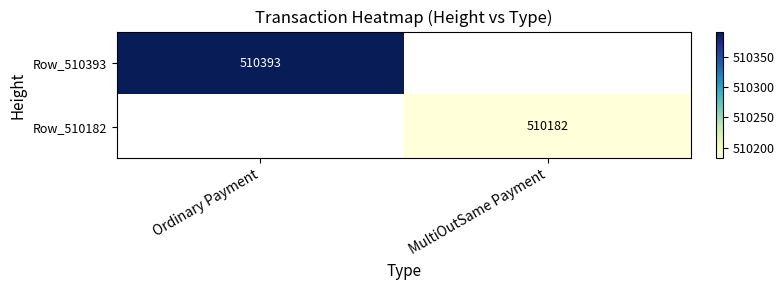

Which label corresponds to the largest value in the chart?

Ordinary Payment